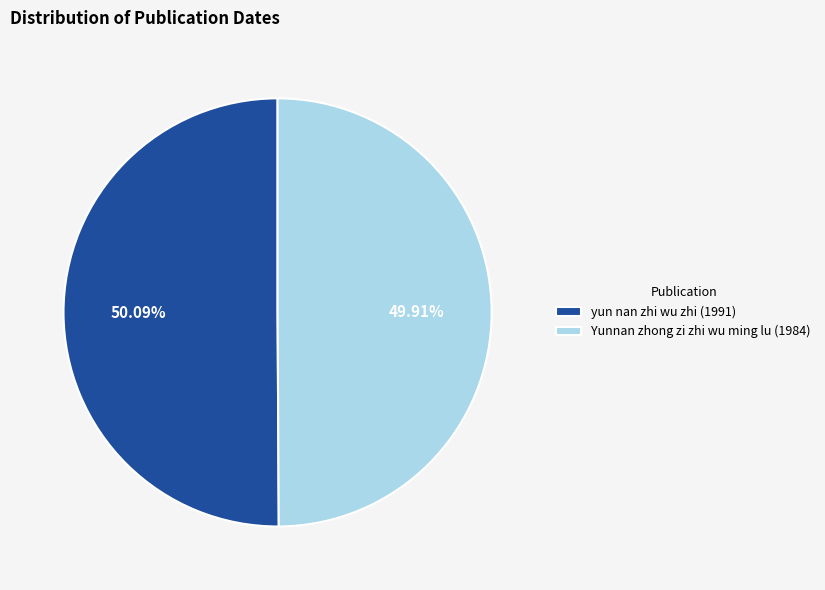

To the nearest percent, what percentage of the pie is yun nan zhi wu zhi (1991)?

50%